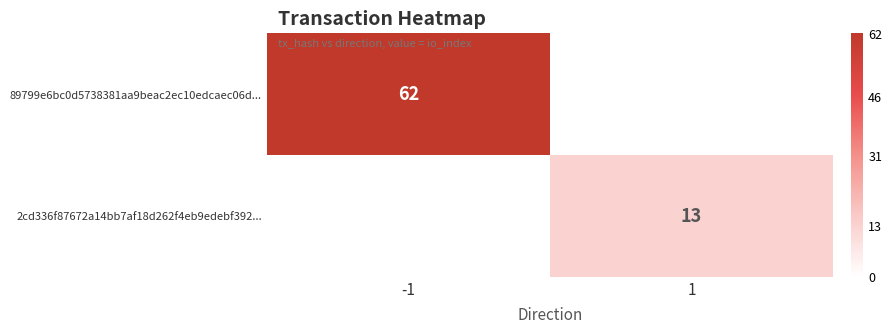

At which category is the sum across all series the highest?

-1